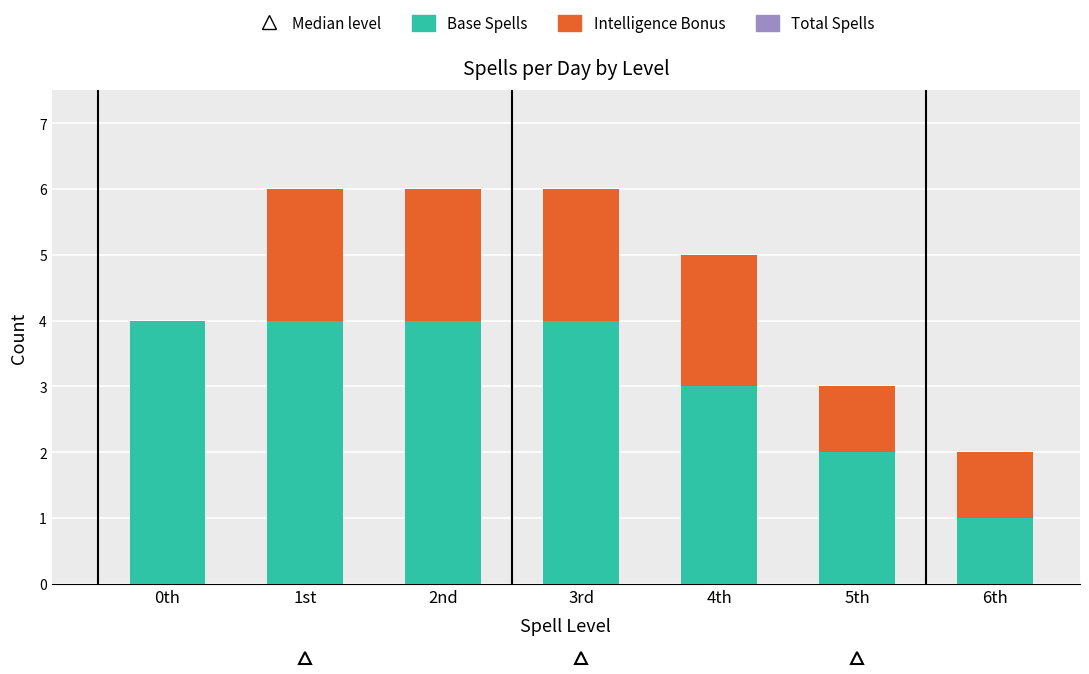

True or false: Base Spells has a value of 4 at 1st.

True